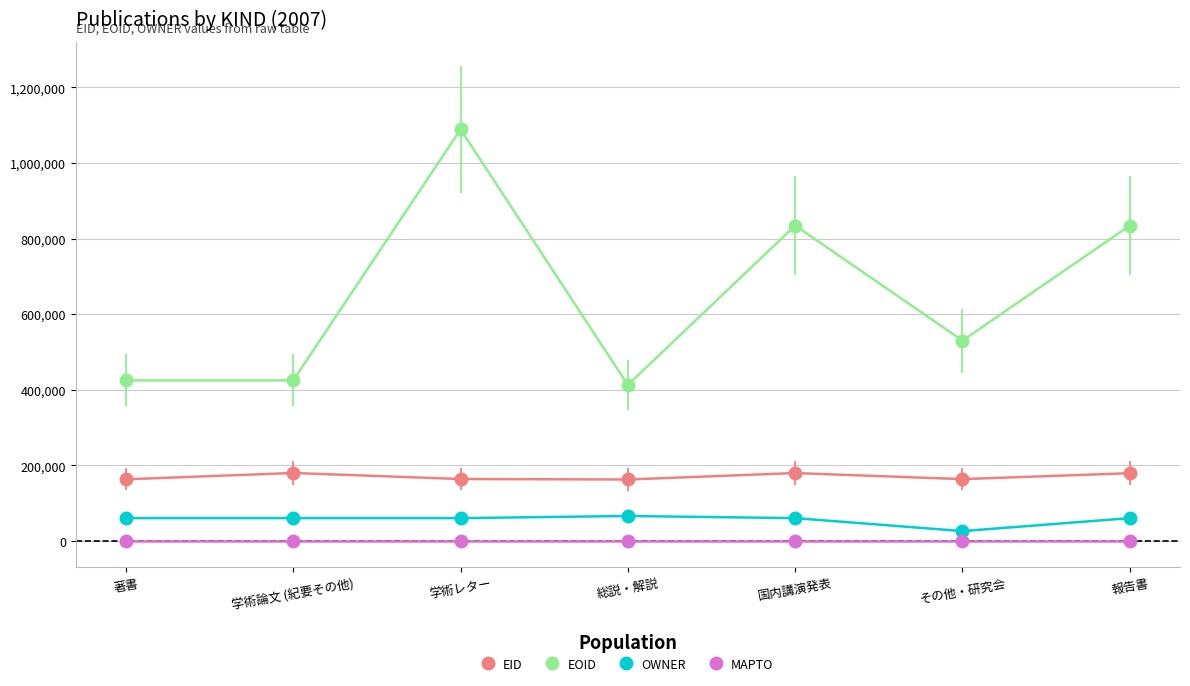

What are all the series names shown in the legend?

EID, EOID, OWNER, MAPTO